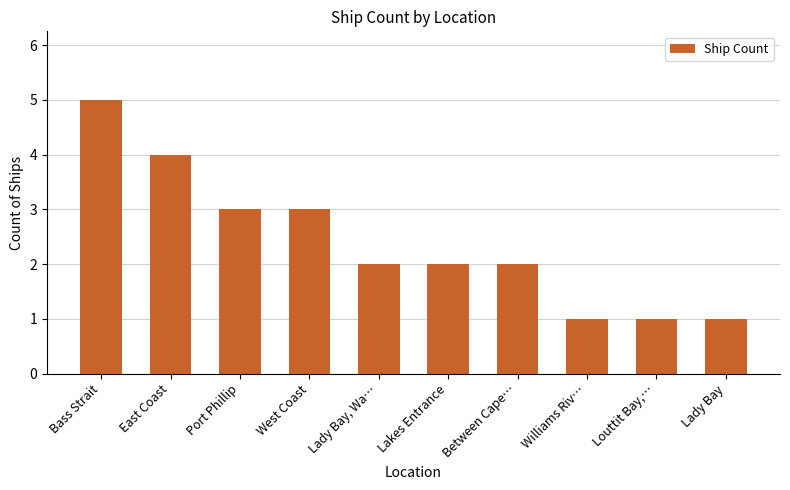

How many bars are there in total?

10